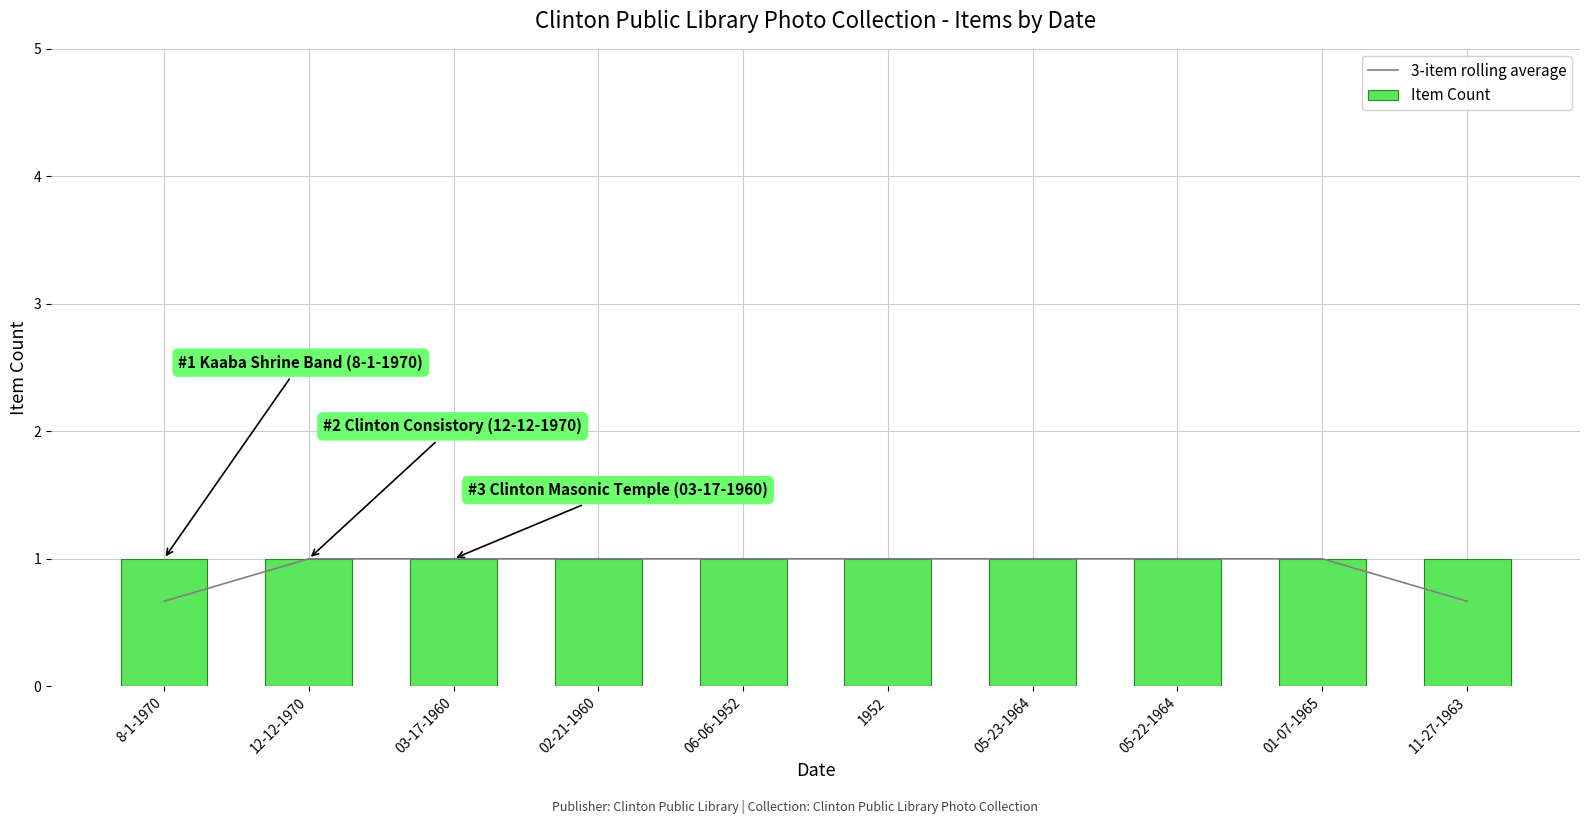

What value does the Item Count series have at 02-21-1960?

1.0